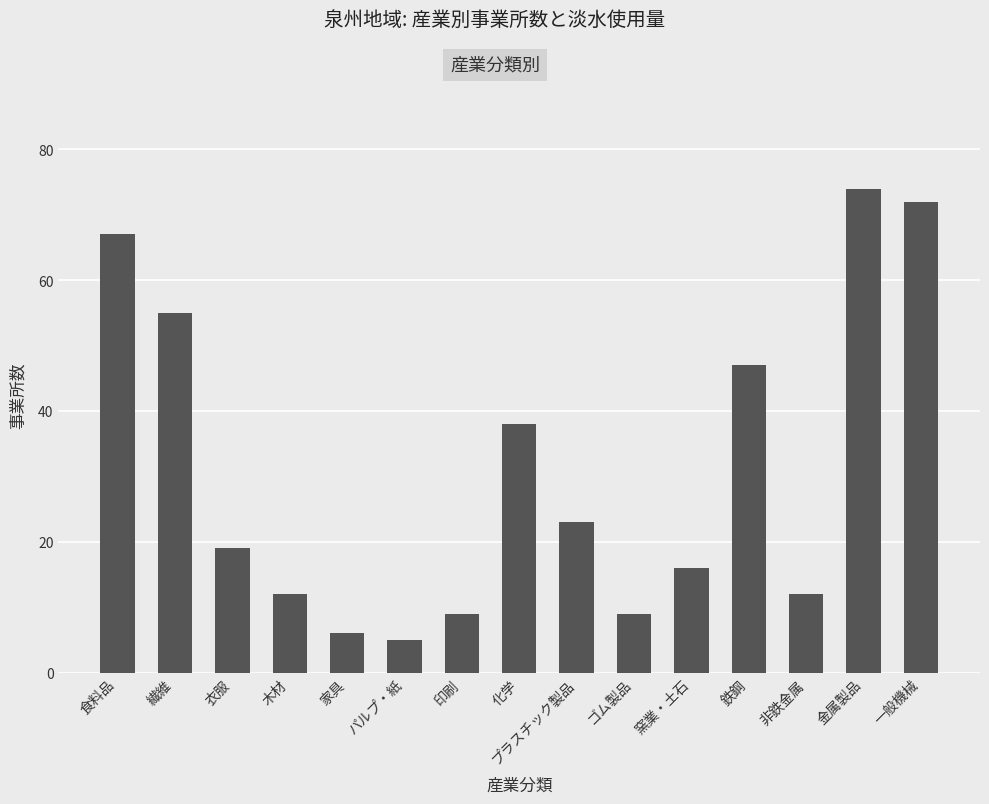

Which label corresponds to the largest value in the chart?

金属製品